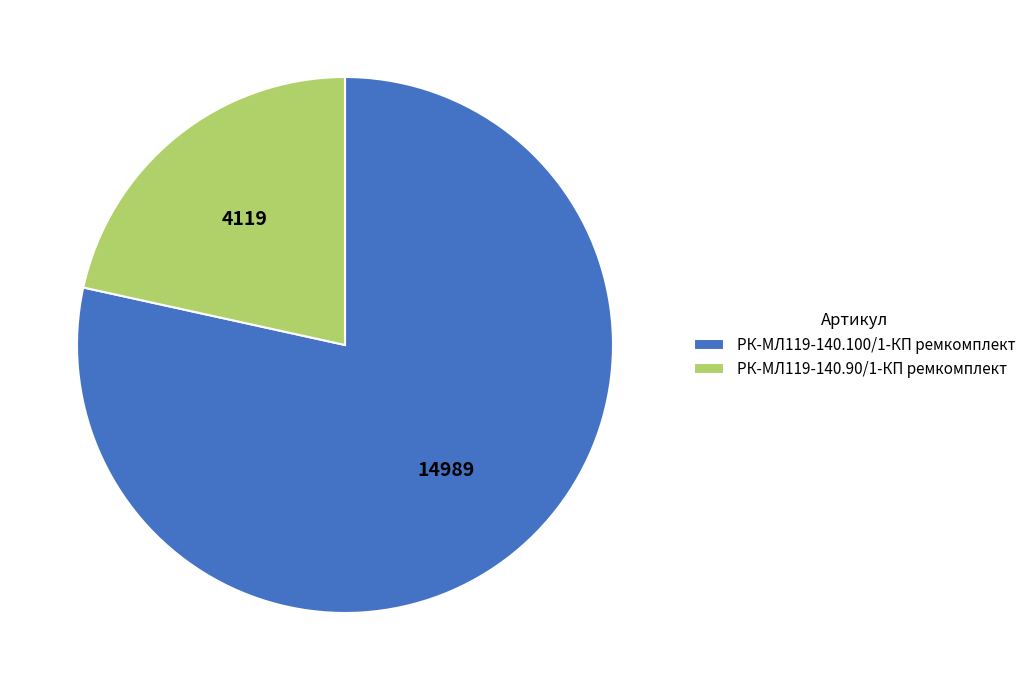

Between РК-МЛ119-140.100/1-КП ремкомплект and РК-МЛ119-140.90/1-КП ремкомплект, which is larger?

РК-МЛ119-140.100/1-КП ремкомплект